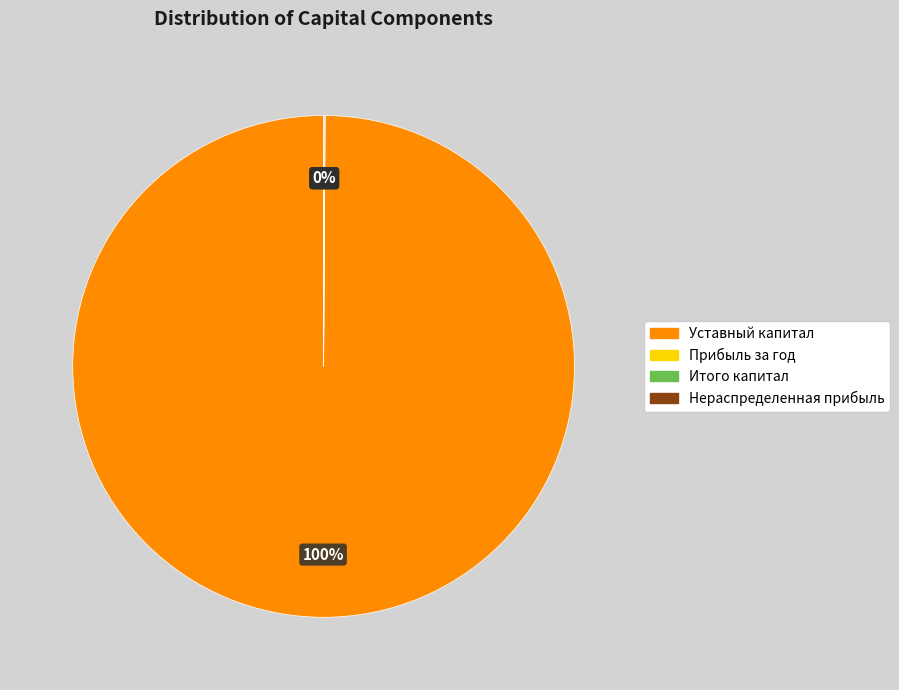

The Уставный капитал slice represents 100% of the pie. True or false?

True